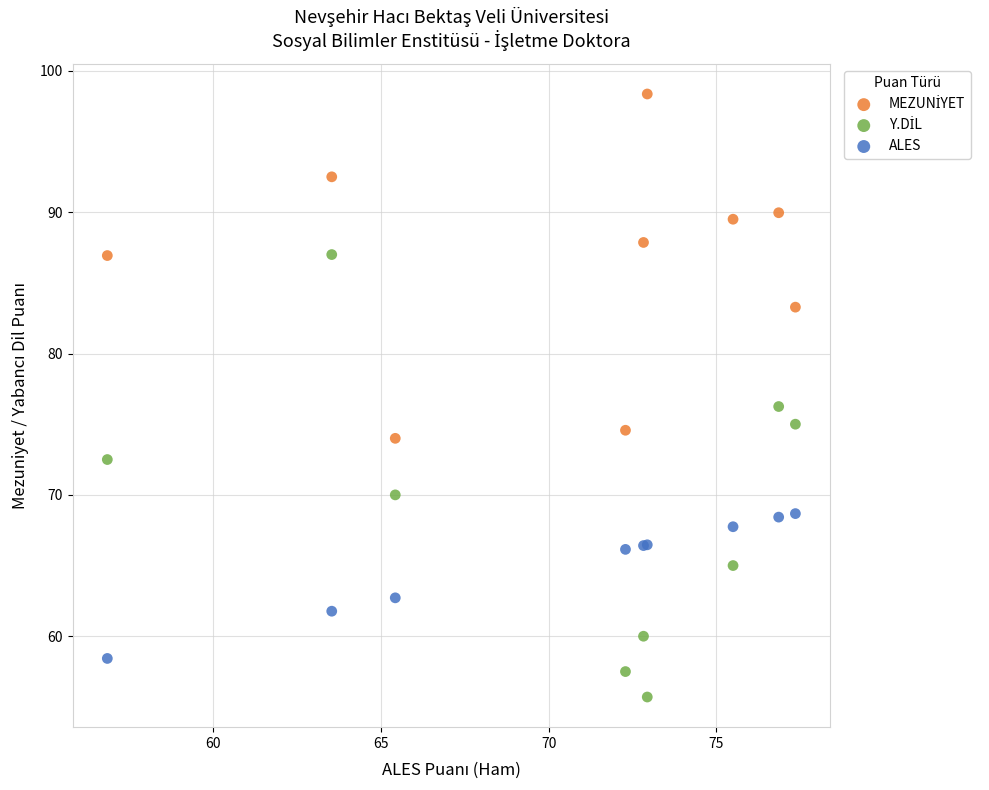

What is the X range (max minus min) for the scatter plot?

20.5